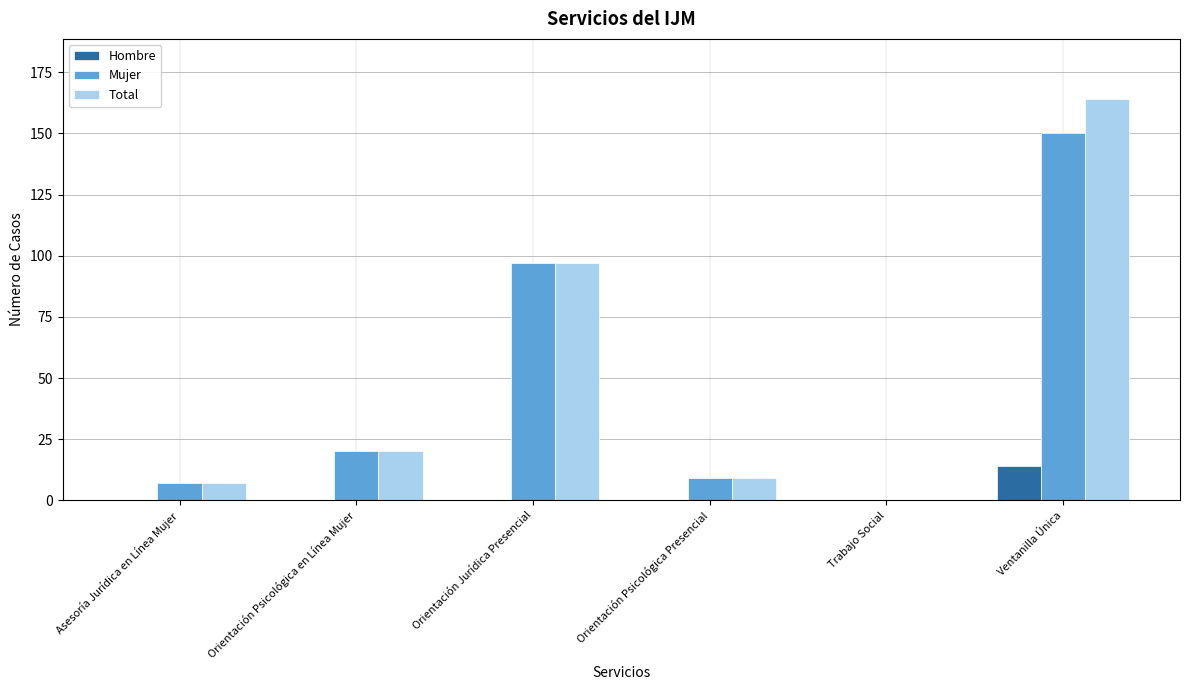

Read the Total value at Asesoría Jurídica en Línea Mujer.

7